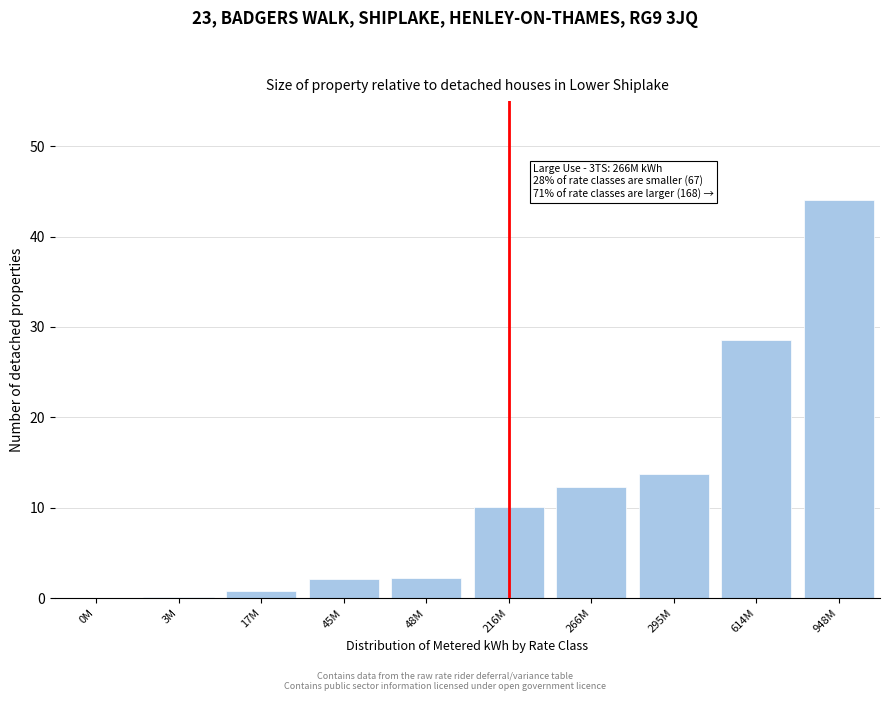

What is the greatest value displayed?

44.0